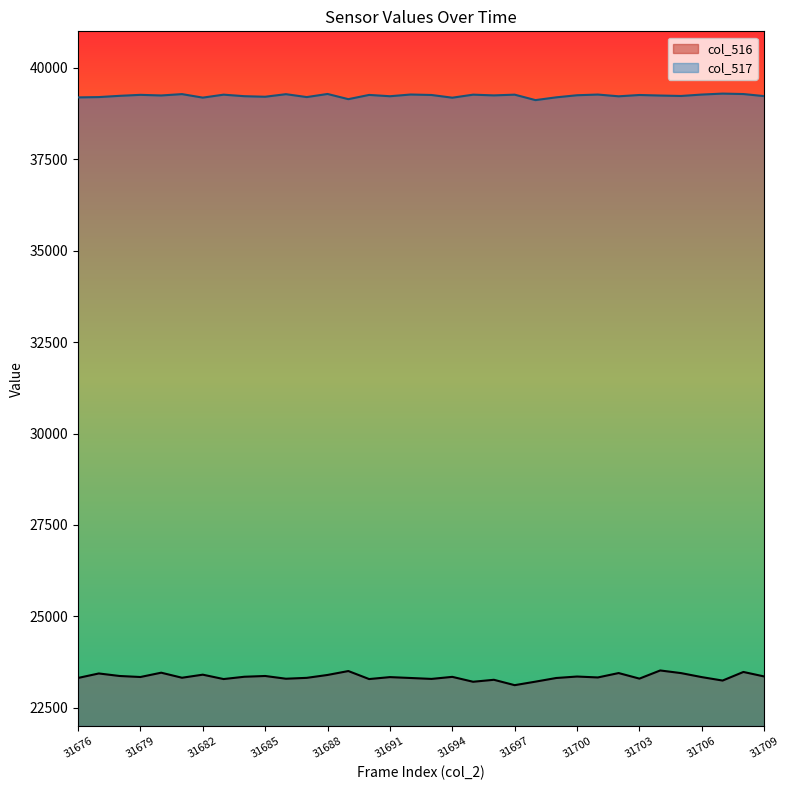

Which category has the lowest value across all series?

31697